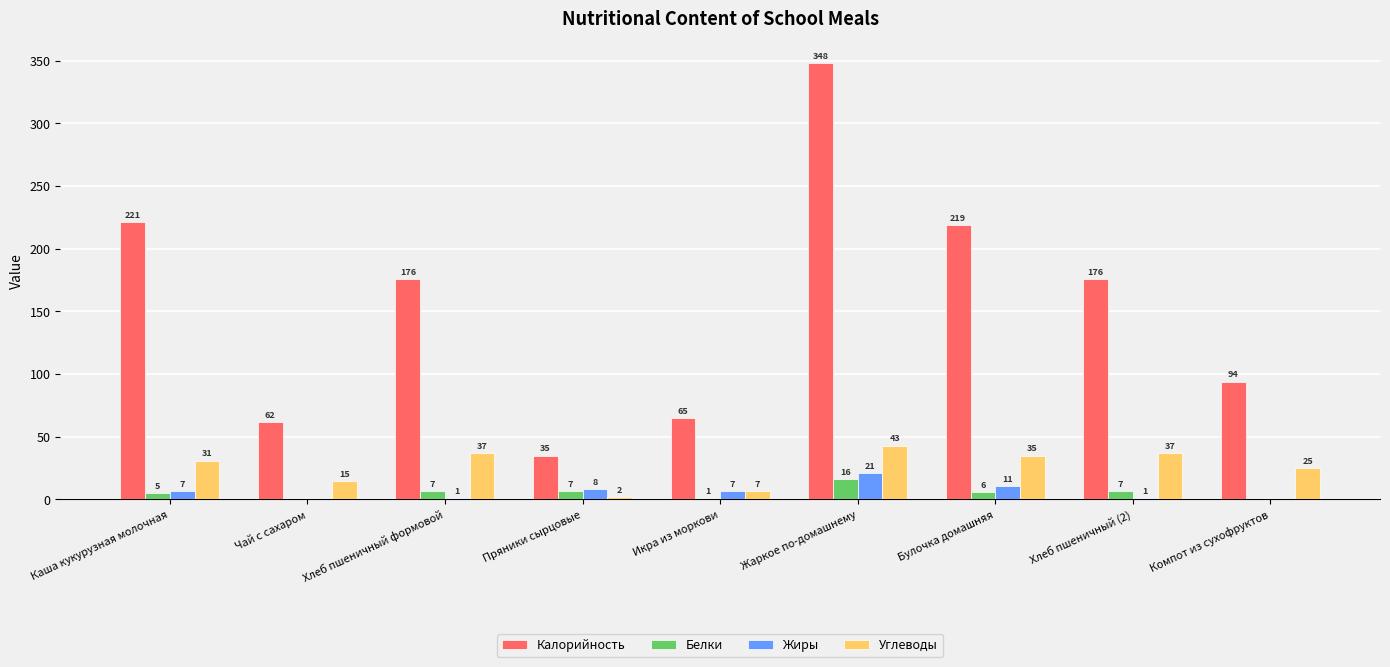

What is the highest value of the Калорийность series?

348